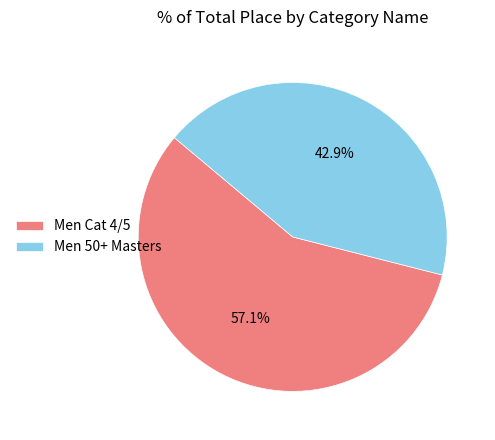

Which category has the smallest portion of the pie?

Men 50+ Masters